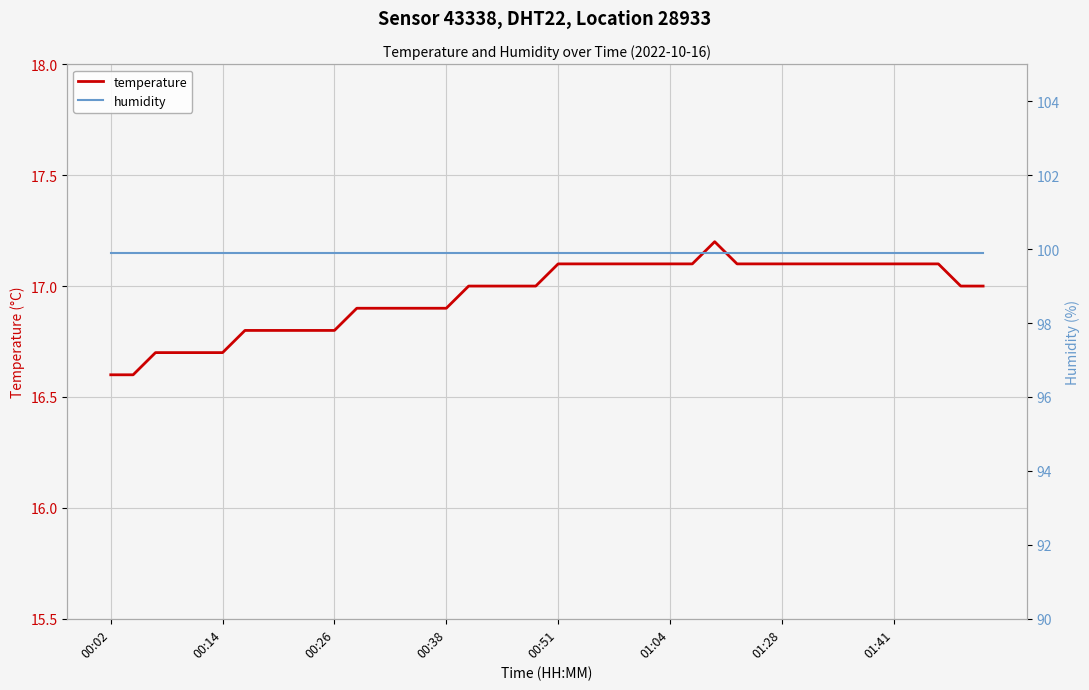

What is the value of the humidity point at the 40th from the left?

99.9